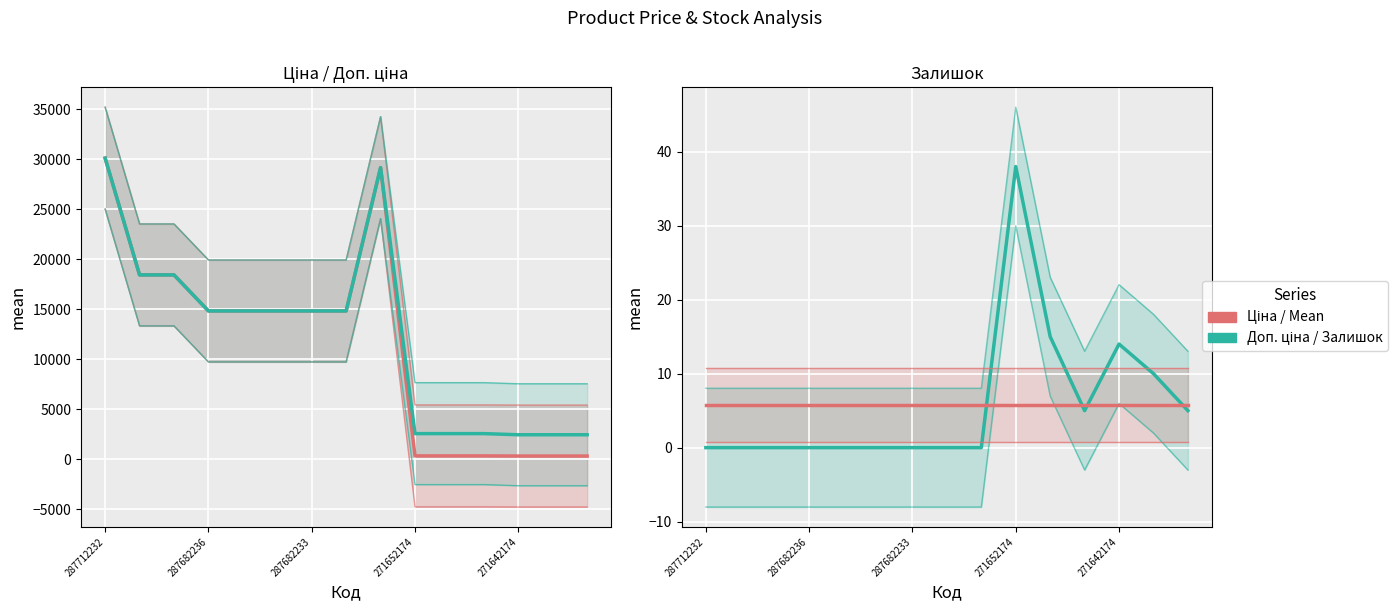

What is the difference between the second highest and minimum values in the Доп. ціна series?

26719.5